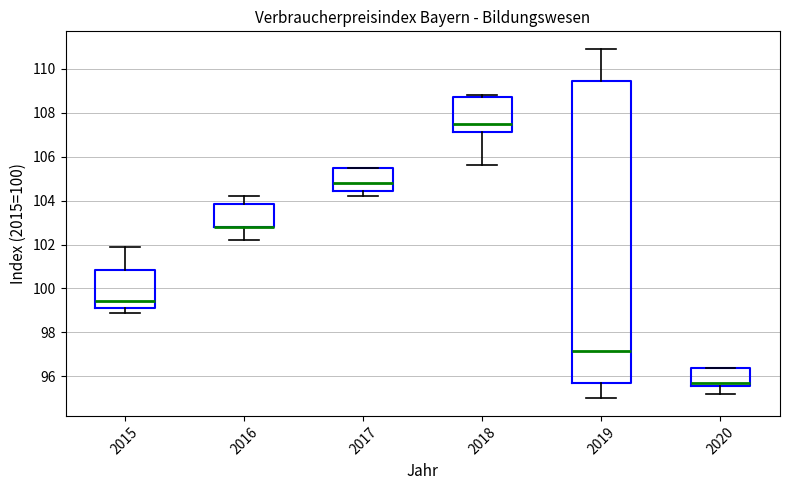

Reading left to right, transcribe this box plot: for each box, give where its median line is, the range the box spans, and where its two whiskers end, as read against the y-axis. The values are not printed on the chart, so give them approximately, as read against the axis.

2015: median 99.4, box 99.2 to 100.8, whiskers 99.0 to 102.0
2016: median 102.8 (drawn on the box's lower edge), box 102.8 to 103.8, whiskers 102.2 to 104.2
2017: median 104.8, box 104.4 to 105.6, whiskers 104.2 to 105.6
2018: median 107.6, box 107.2 to 108.8, whiskers 105.6 to 108.8 (just above the box's upper edge)
2019: median 97.2, box 95.8 to 109.4, whiskers 95.0 to 111.0
2020: median 95.8, box 95.6 to 96.4, whiskers 95.2 to 96.4